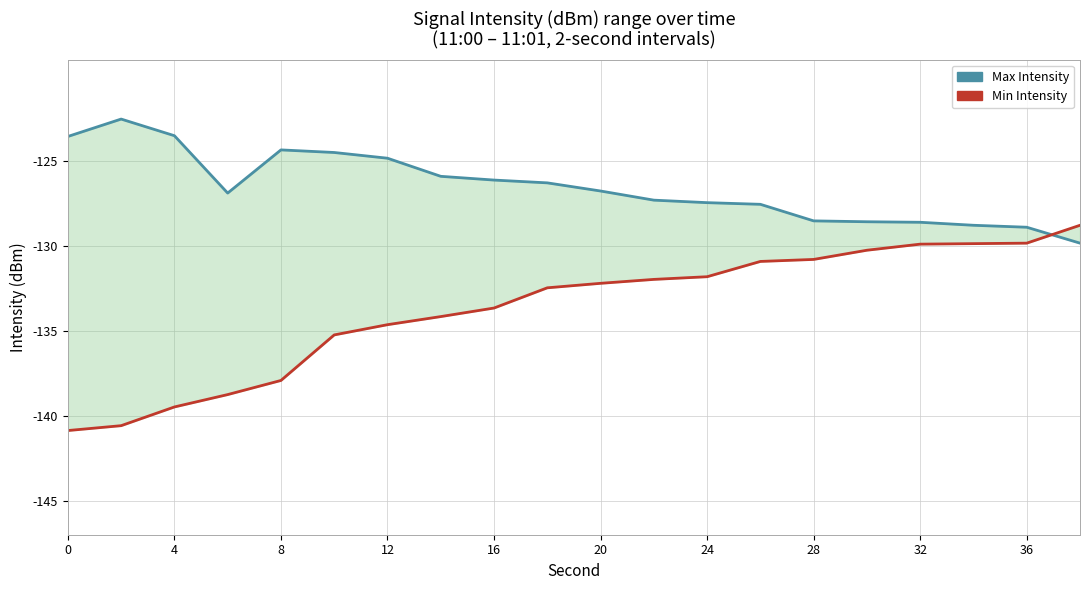

Which series has the largest range (max minus min)?

Min Intensity